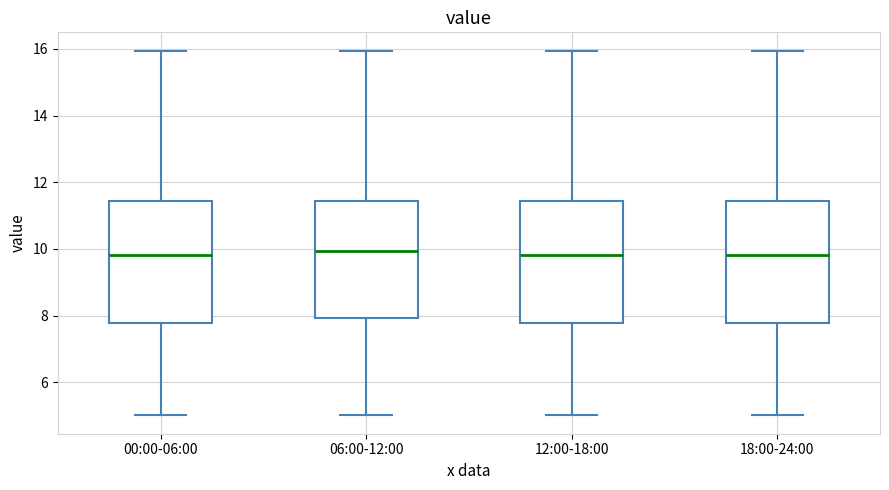

Reading left to right, transcribe this box plot: for each box, give where its median line is, the range the box spans, and where its two whiskers end, as read against the y-axis. The values are not printed on the chart, so give them approximately, as read against the axis.

00:00-06:00: median 9.8, box 7.8 to 11.4, whiskers 5.0 to 16.0
06:00-12:00: median 10.0, box 8.0 to 11.4, whiskers 5.0 to 16.0
12:00-18:00: median 9.8, box 7.8 to 11.4, whiskers 5.0 to 16.0
18:00-24:00: median 9.8, box 7.8 to 11.4, whiskers 5.0 to 16.0